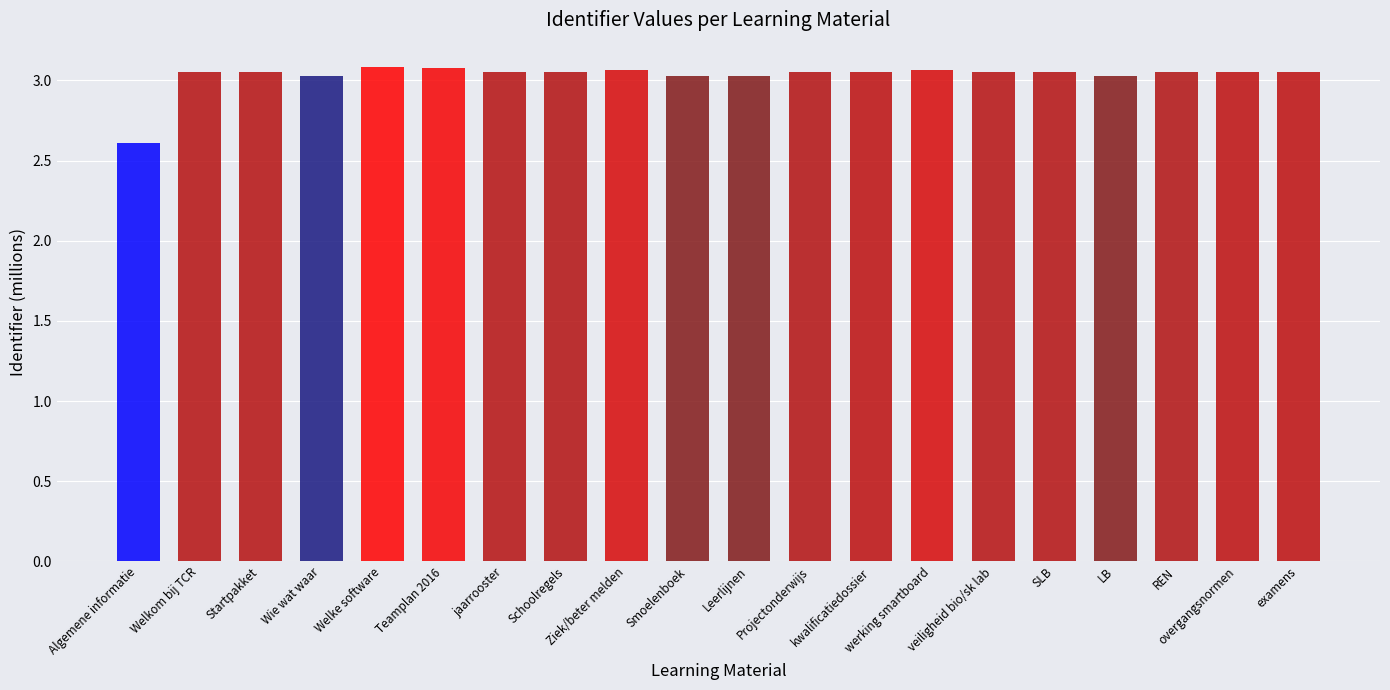

How many values exceed 3?

19